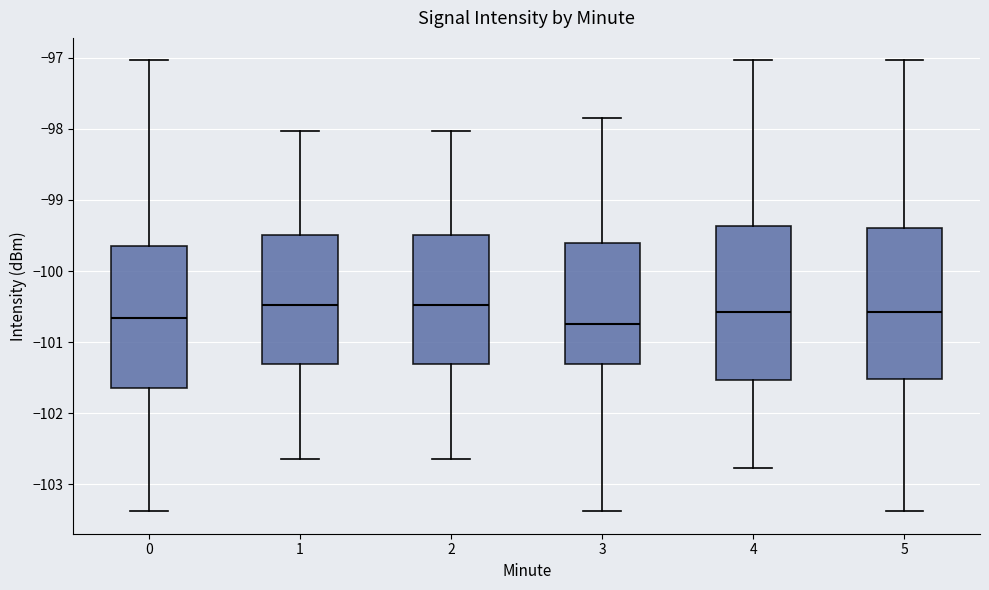

Reading left to right, read every box against the y-axis: the position of its median line, the range the box covers, and the ends of its whiskers. The values are not printed on the chart, so give them approximately, as read against the axis.

0: median -100.7, box -101.6 to -99.6, whiskers -103.4 to -97.0
1: median -100.5, box -101.3 to -99.5, whiskers -102.6 to -98.0
2: median -100.5, box -101.3 to -99.5, whiskers -102.6 to -98.0
3: median -100.7, box -101.3 to -99.6, whiskers -103.4 to -97.8
4: median -100.6, box -101.5 to -99.4, whiskers -102.8 to -97.0
5: median -100.6, box -101.5 to -99.4, whiskers -103.4 to -97.0